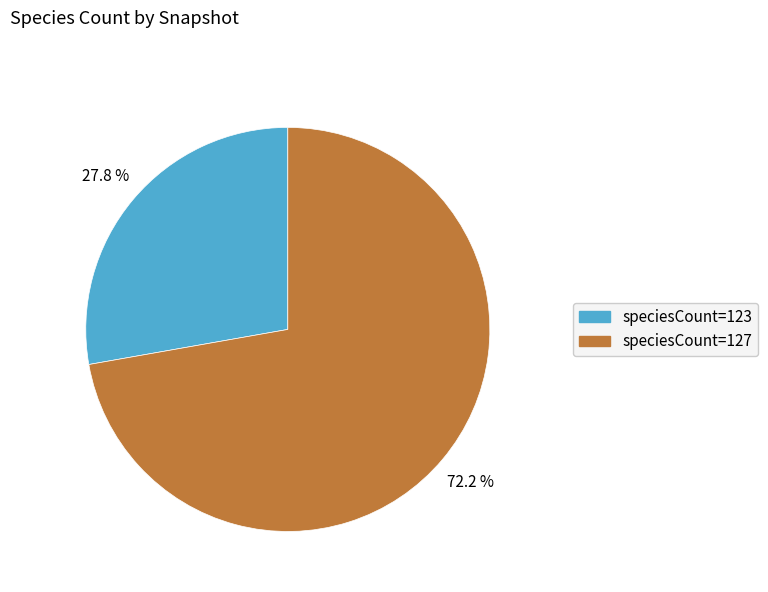

Is there a majority slice in this chart?

Yes